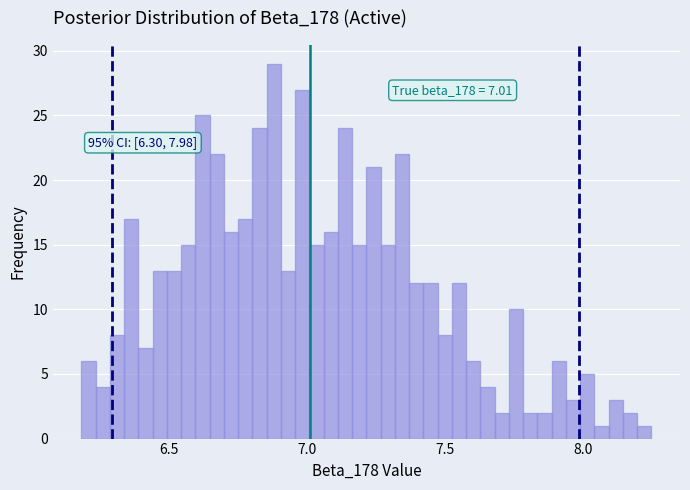

Read against the x-axis, roughly where is the centre of the tallest bar?

6.90